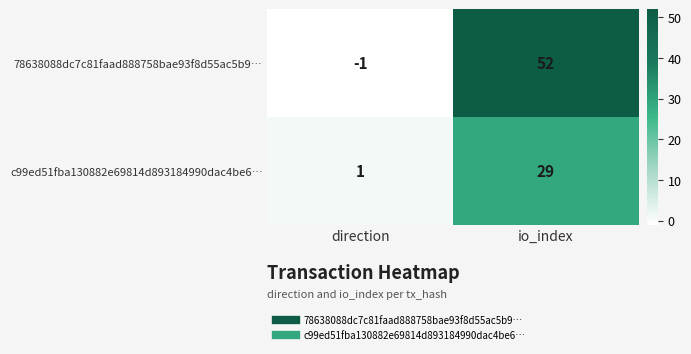

Reading left to right, transcribe all the data shown in this chart.

78638088dc7c81faad888758bae93f8d55ac5b9…: -1	52
c99ed51fba130882e69814d893184990dac4be6…: 1	29